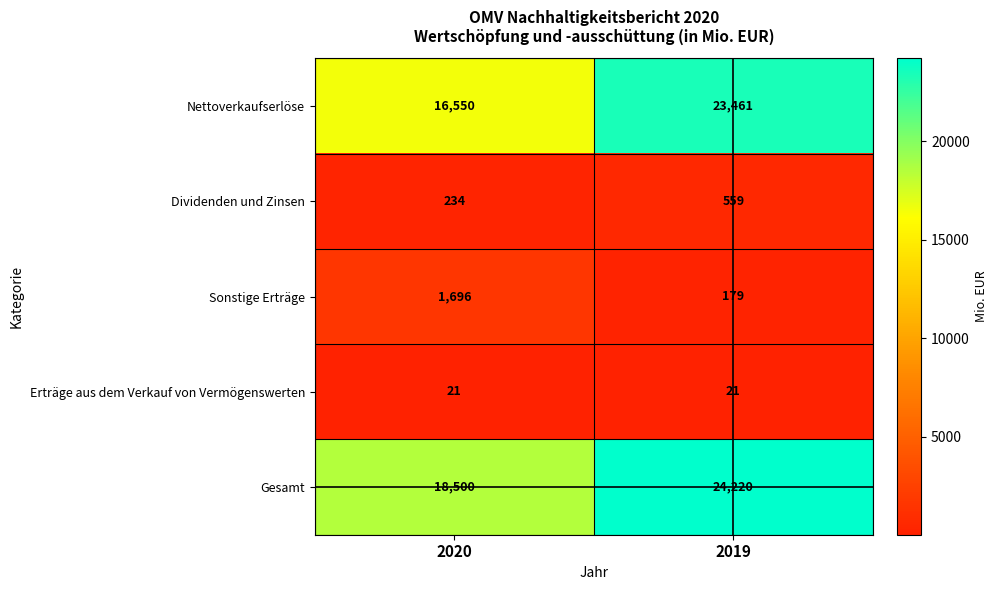

What is the difference between the maximum and minimum values in the Nettoverkaufserlöse series?

6911